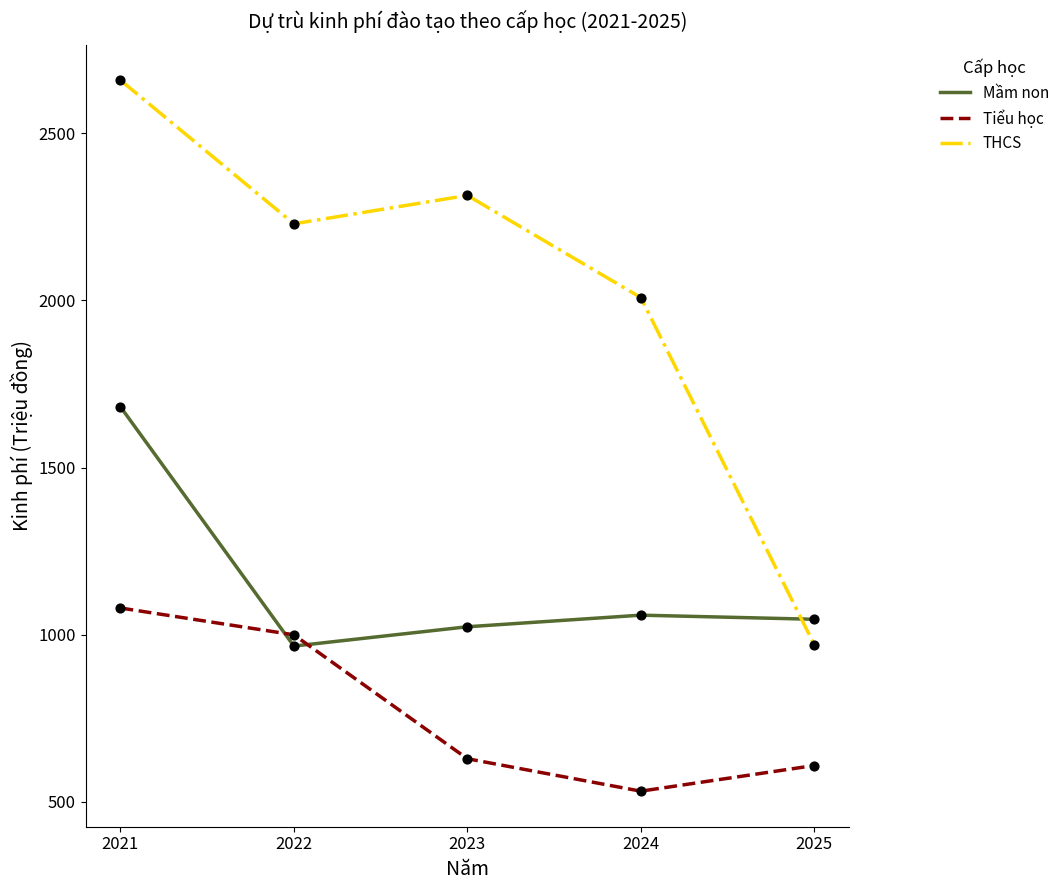

What are all the series names shown in the legend?

Mầm non, Tiểu học, THCS